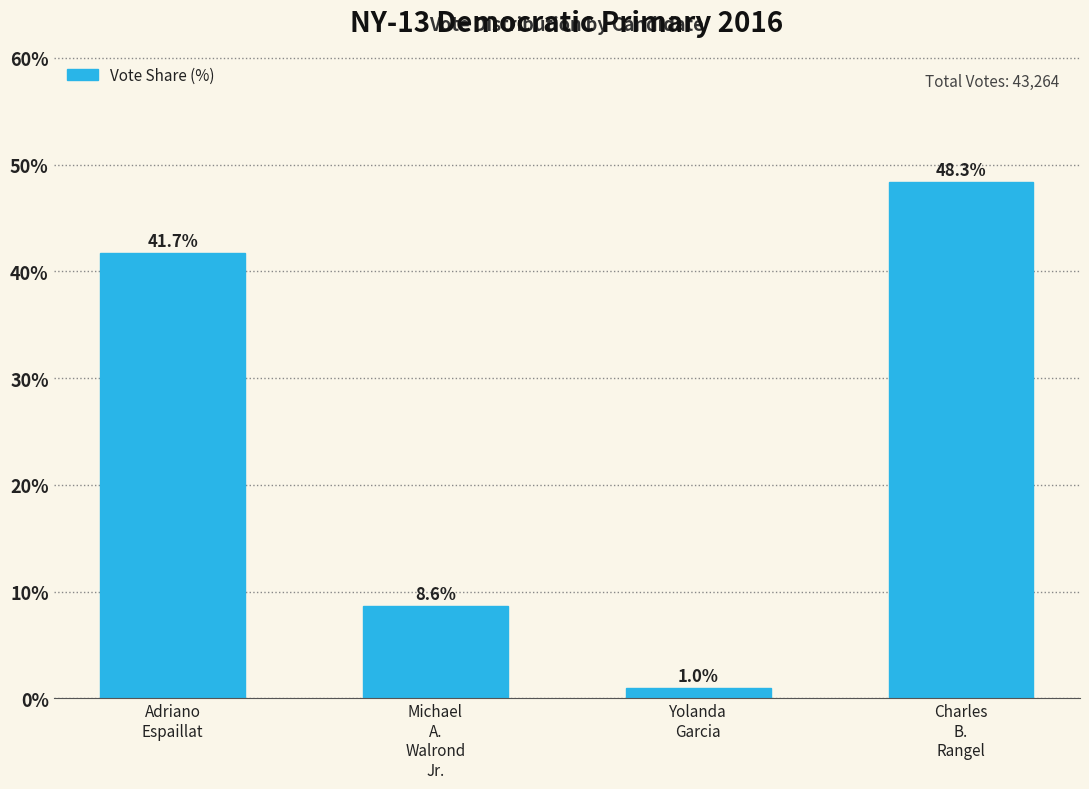

Reading left to right, list all the values displayed in this chart.

41.7	8.6	1.0	48.3